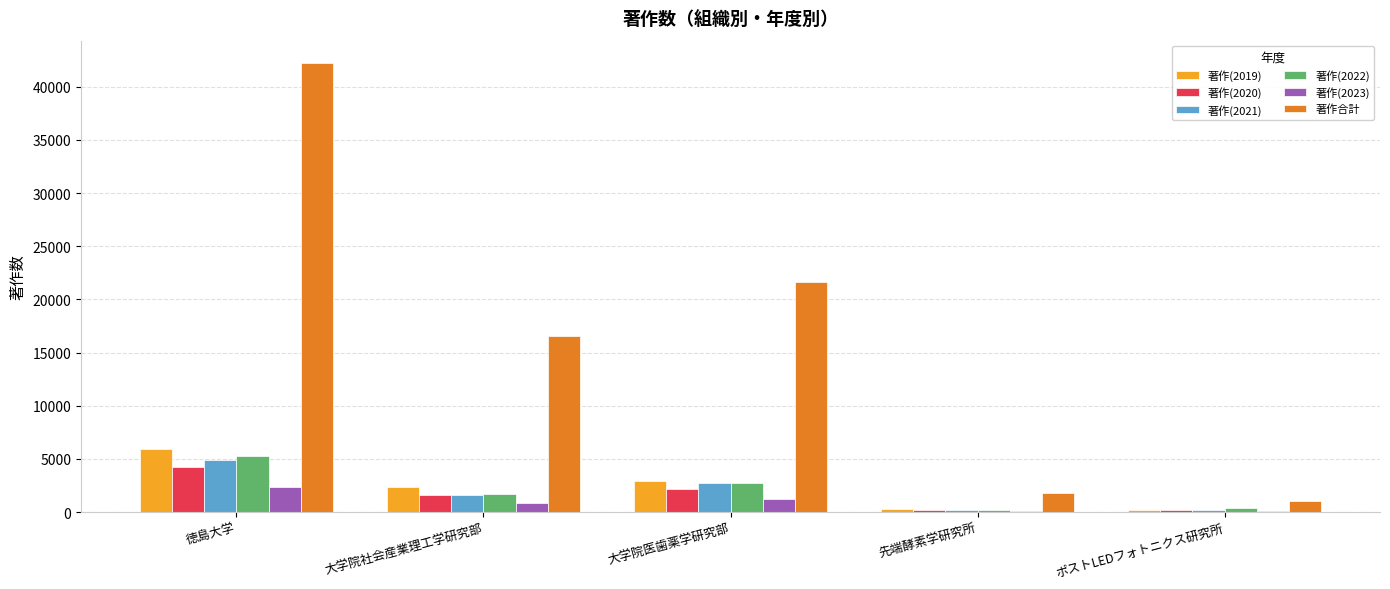

Which series has the widest spread of values?

著作合計